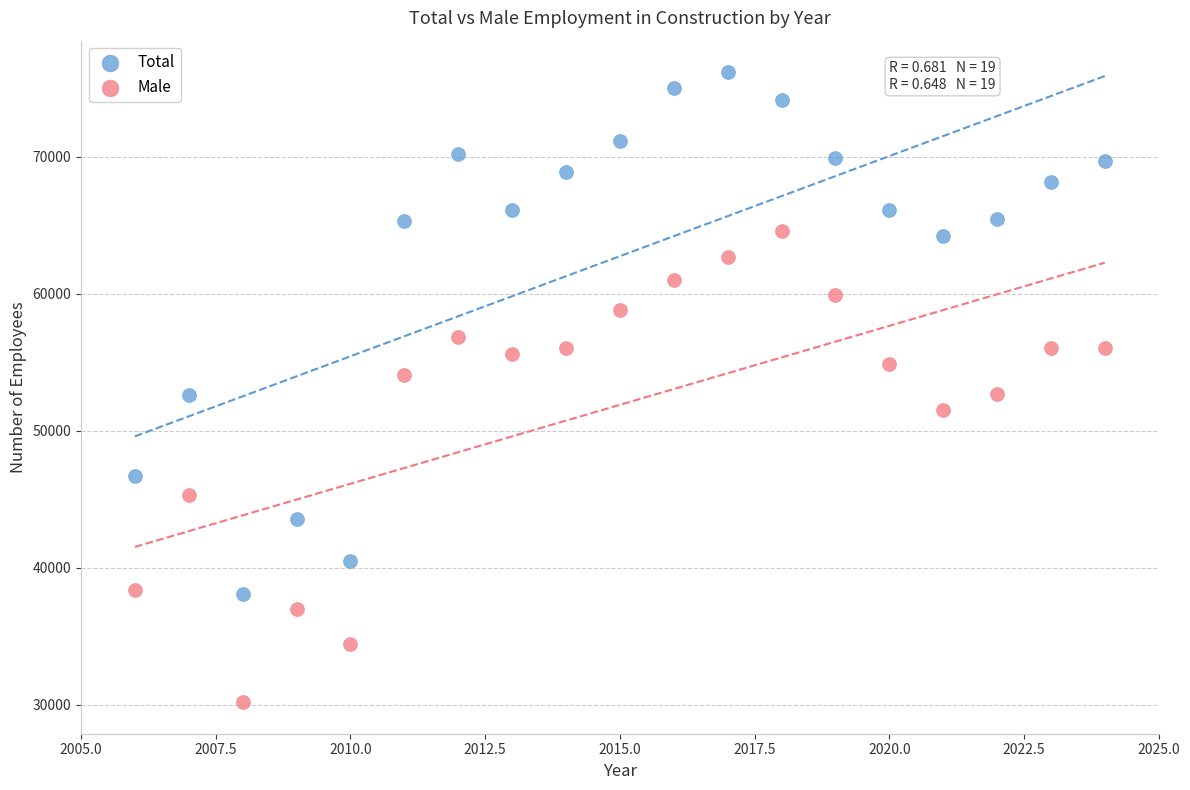

In the Male series, what Y value is closest to 47393?

45321